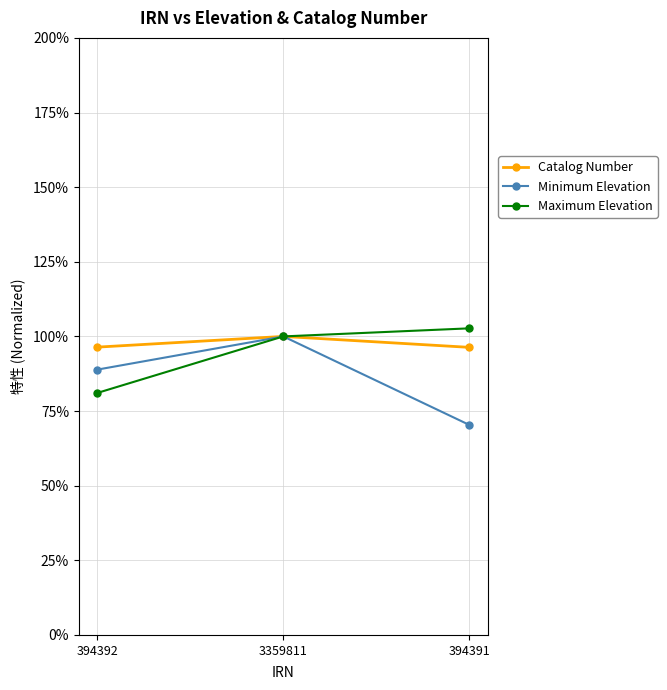

What is the average value of the Maximum Elevation series?

94.6